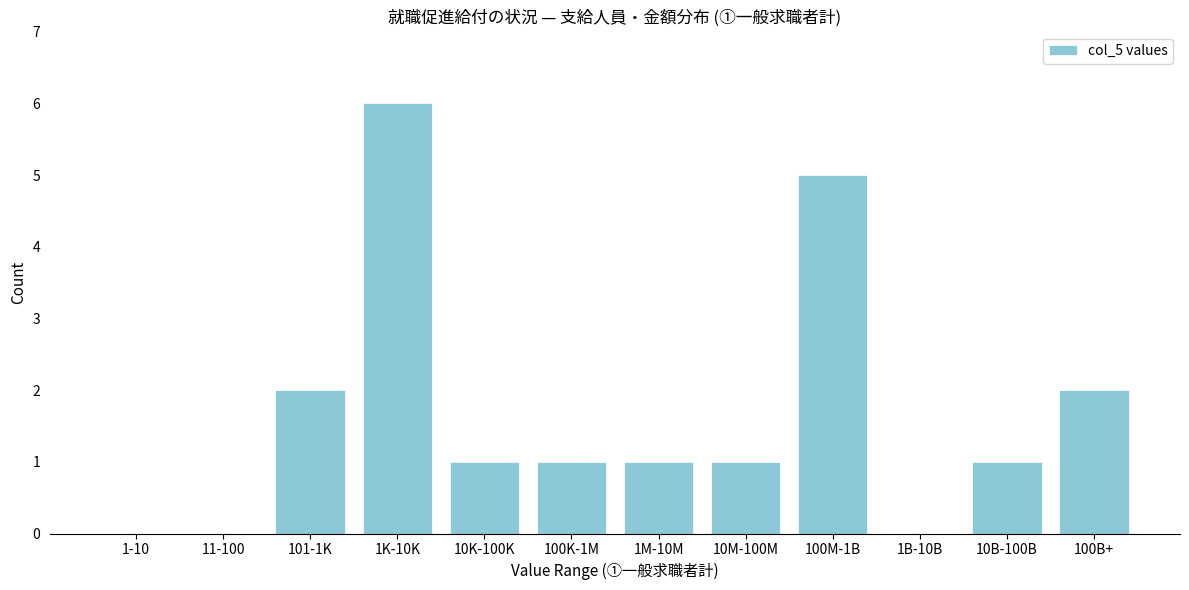

Reading right to left, extract all data points from this chart.

100B+=2	10B-100B=1	1B-10B=0	100M-1B=5	10M-100M=1	1M-10M=1	100K-1M=1	10K-100K=1	1K-10K=6	101-1K=2	11-100=0	1-10=0